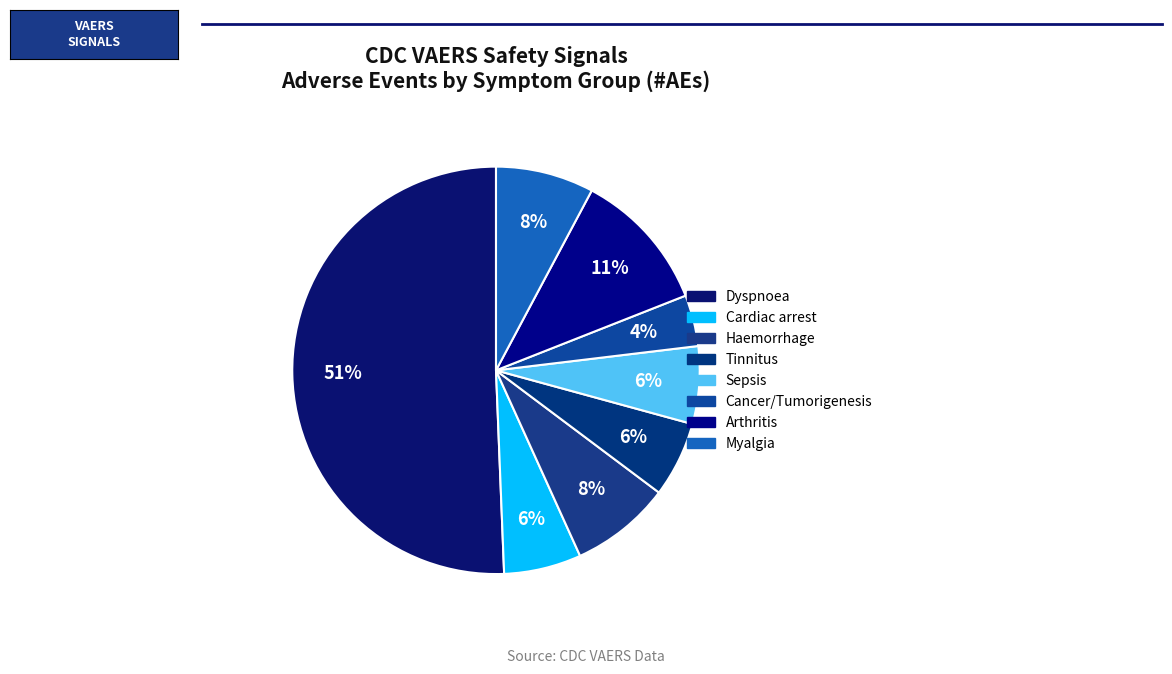

Does Dyspnoea account for over 50% of the chart?

Yes